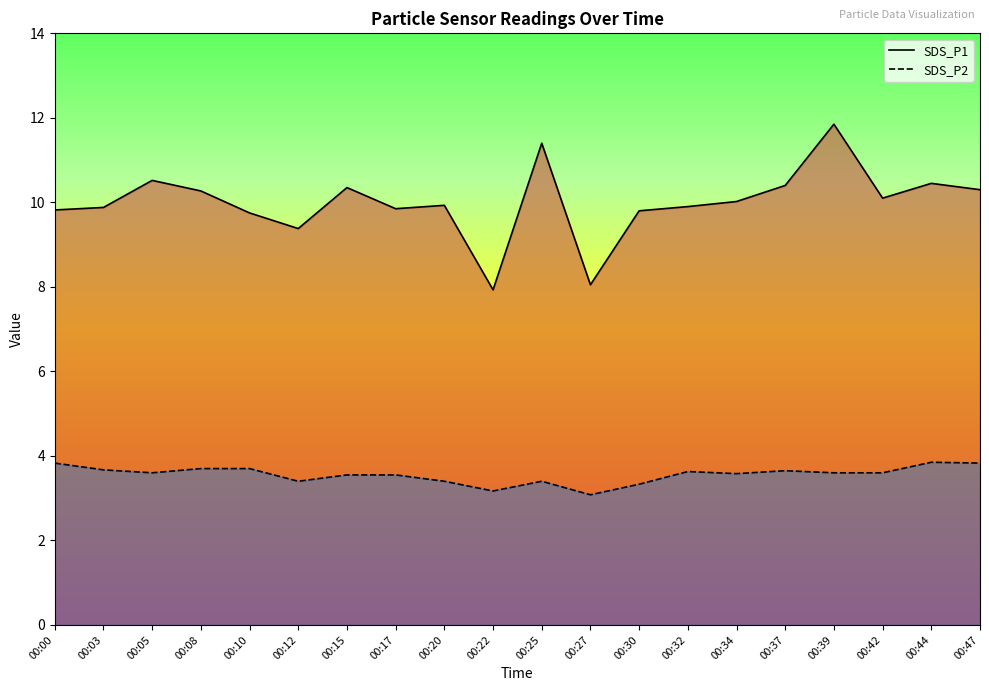

What is the spread (max minus min) of values at 00:15?

6.8